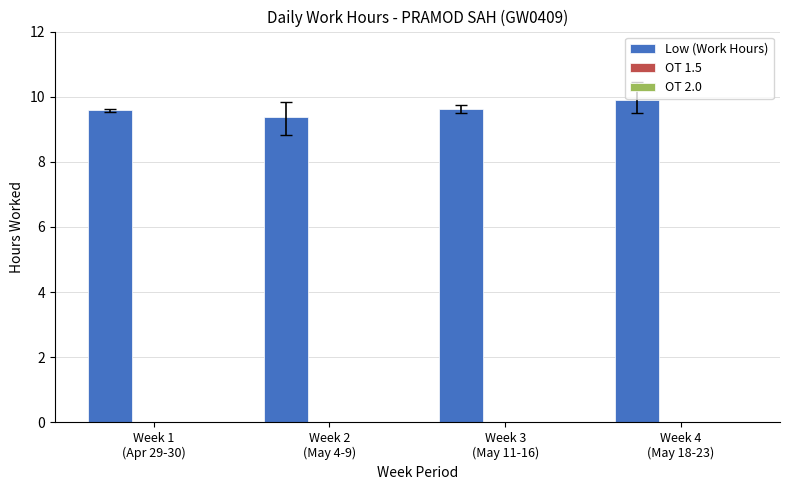

What is the difference between the maximum and second lowest values?

0.3